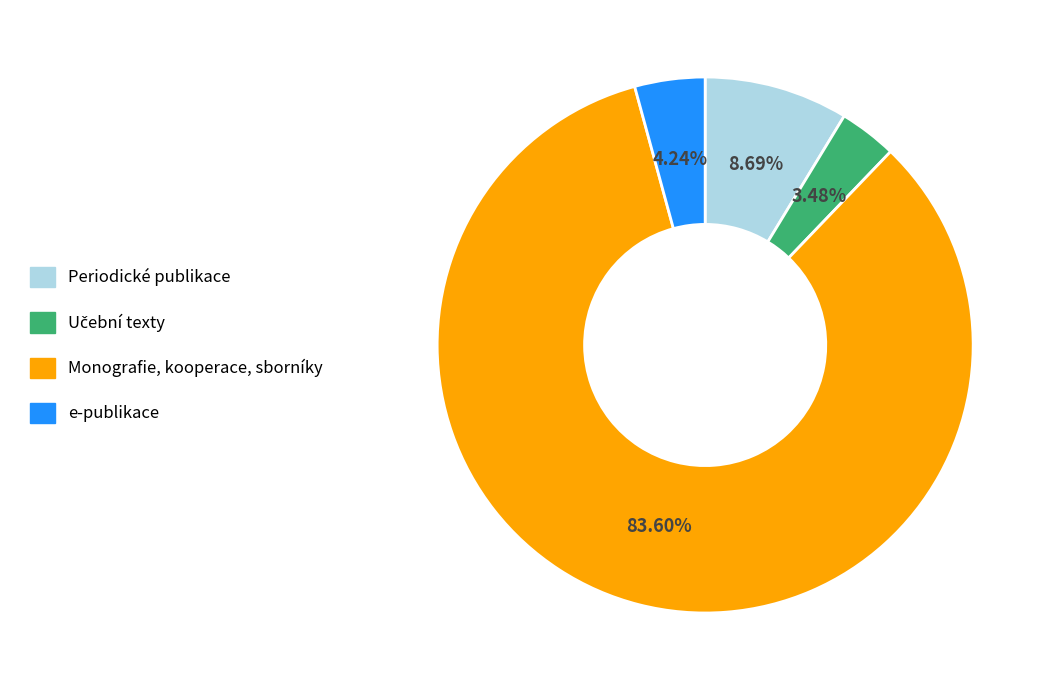

Which slice is the largest?

Monografie, kooperace, sborníky